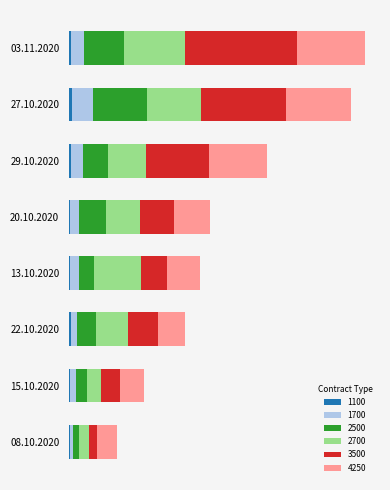

Which has a higher value, 29.10.2020 or 08.10.2020?

29.10.2020